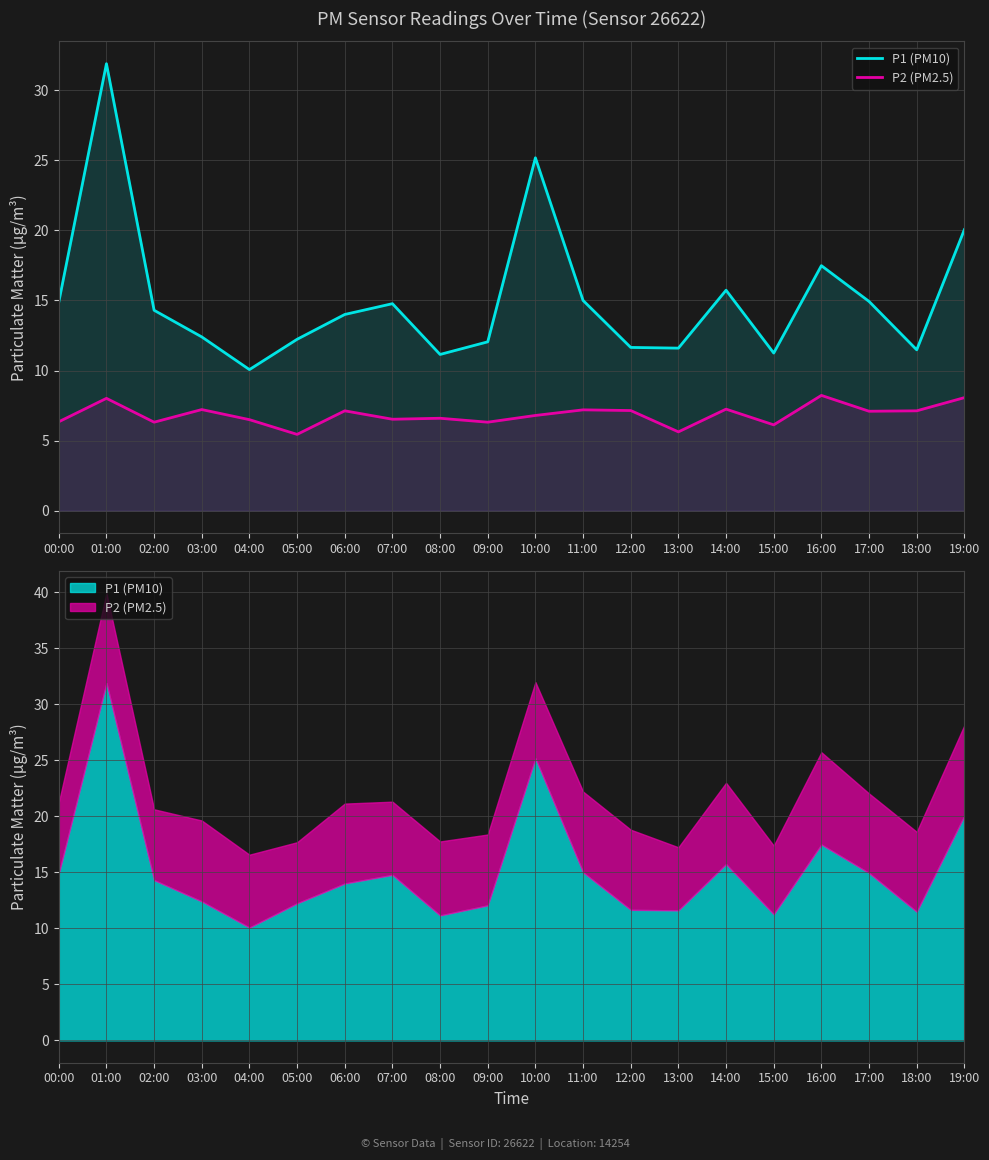

List the labels in order of P1 (PM10) value, smallest first.

04:00, 08:00, 15:00, 18:00, 13:00, 12:00, 09:00, 05:00, 03:00, 06:00, 02:00, 07:00, 00:00, 17:00, 11:00, 14:00, 16:00, 19:00, 10:00, 01:00